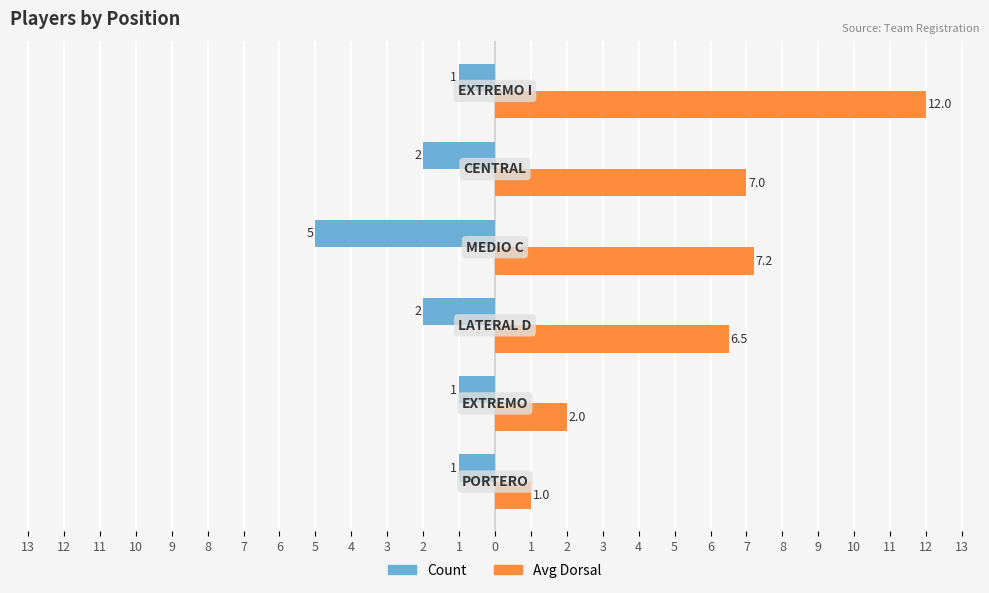

What are all the series names shown in the legend?

Count, Avg Dorsal